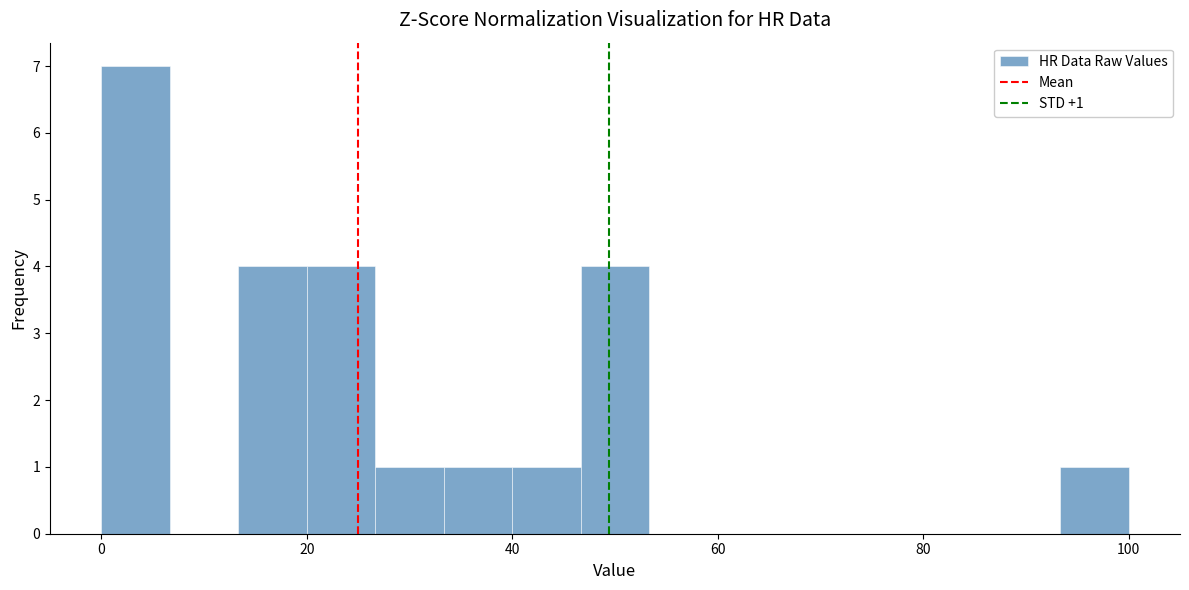

Read against the x-axis, roughly where is the centre of the tallest bar?

4